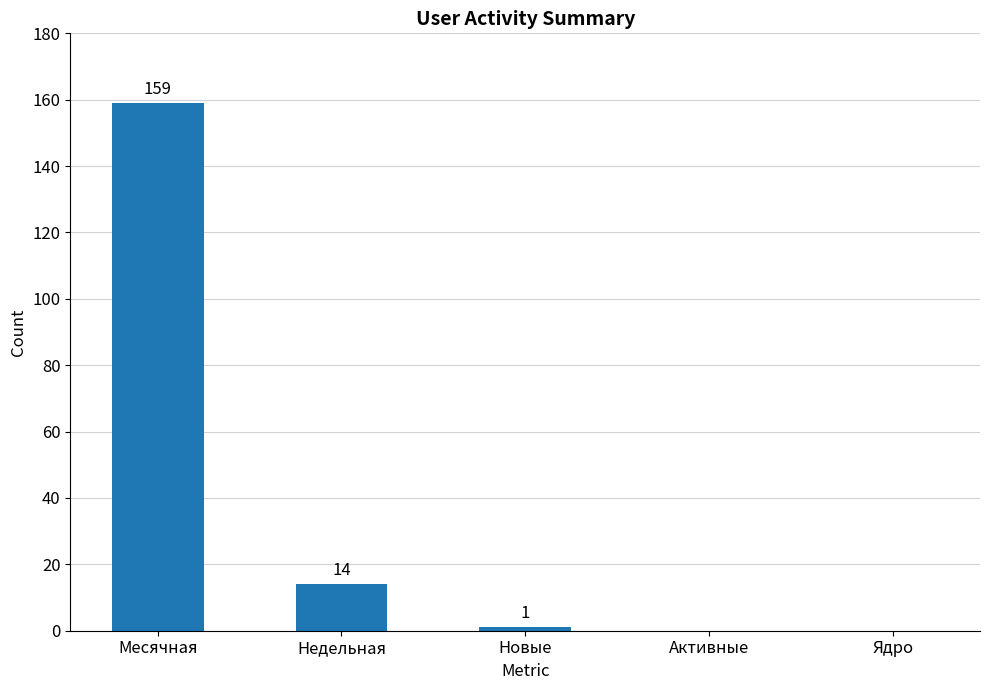

Count the number of categories in the chart.

5